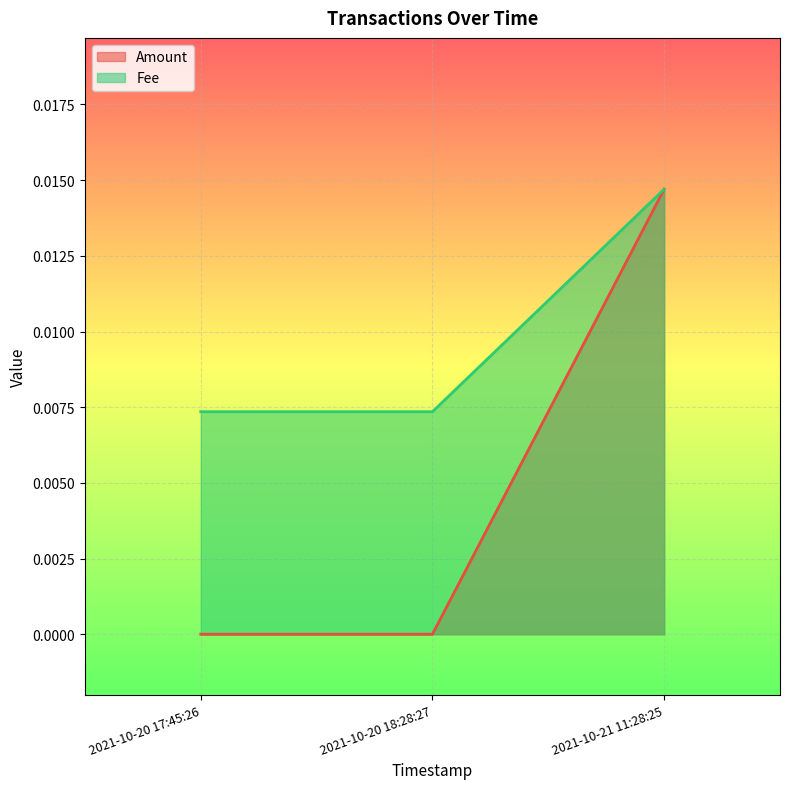

True or false: Amount has a value of -0.0 at 2021-10-20 18:28:27.

False